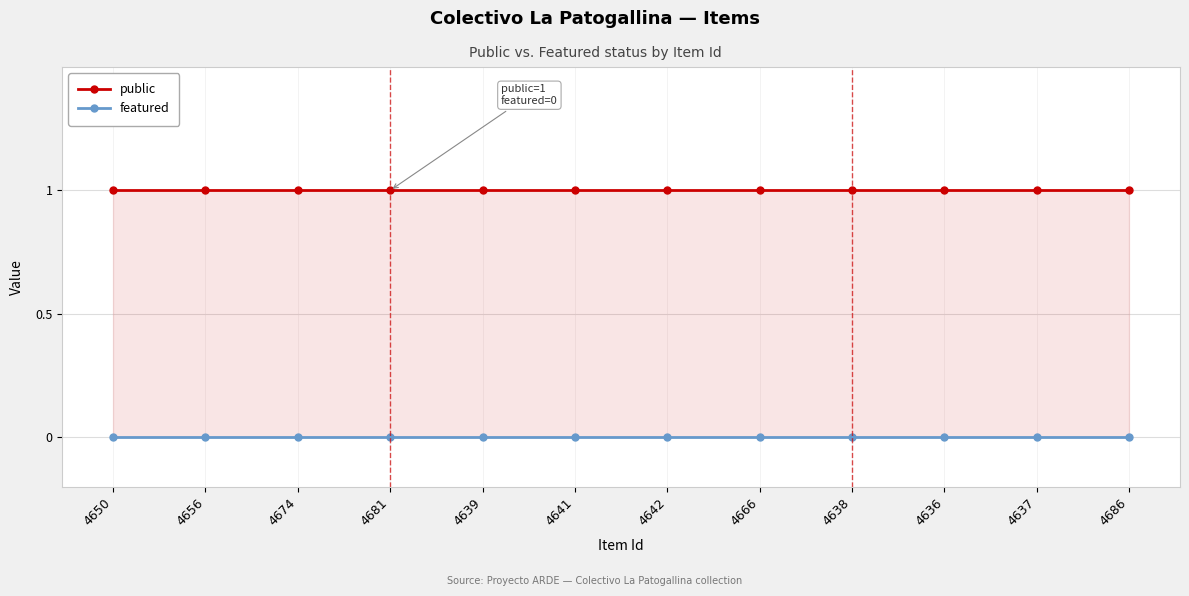

True or false: public and featured cross at least once.

False